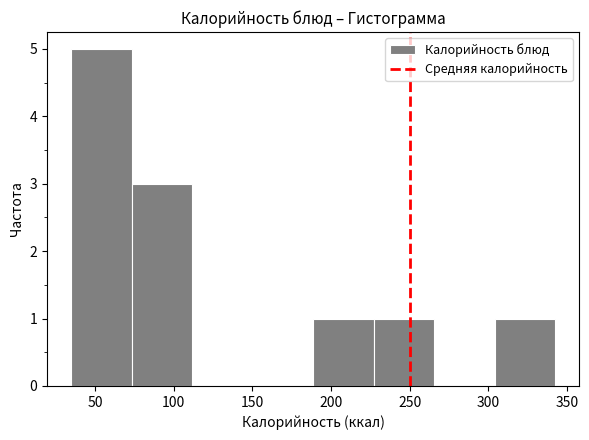

Which range on the x-axis has the tallest bar?

35 to 75